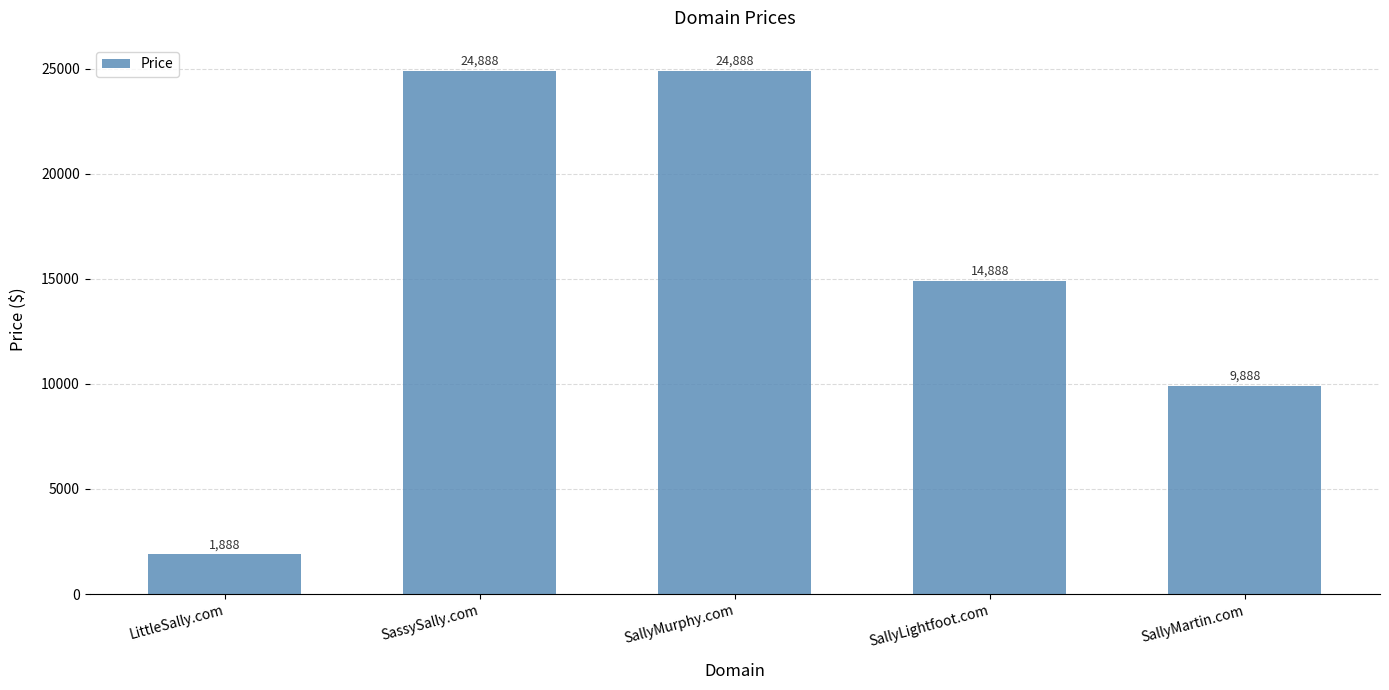

How many data points does each series have?

5